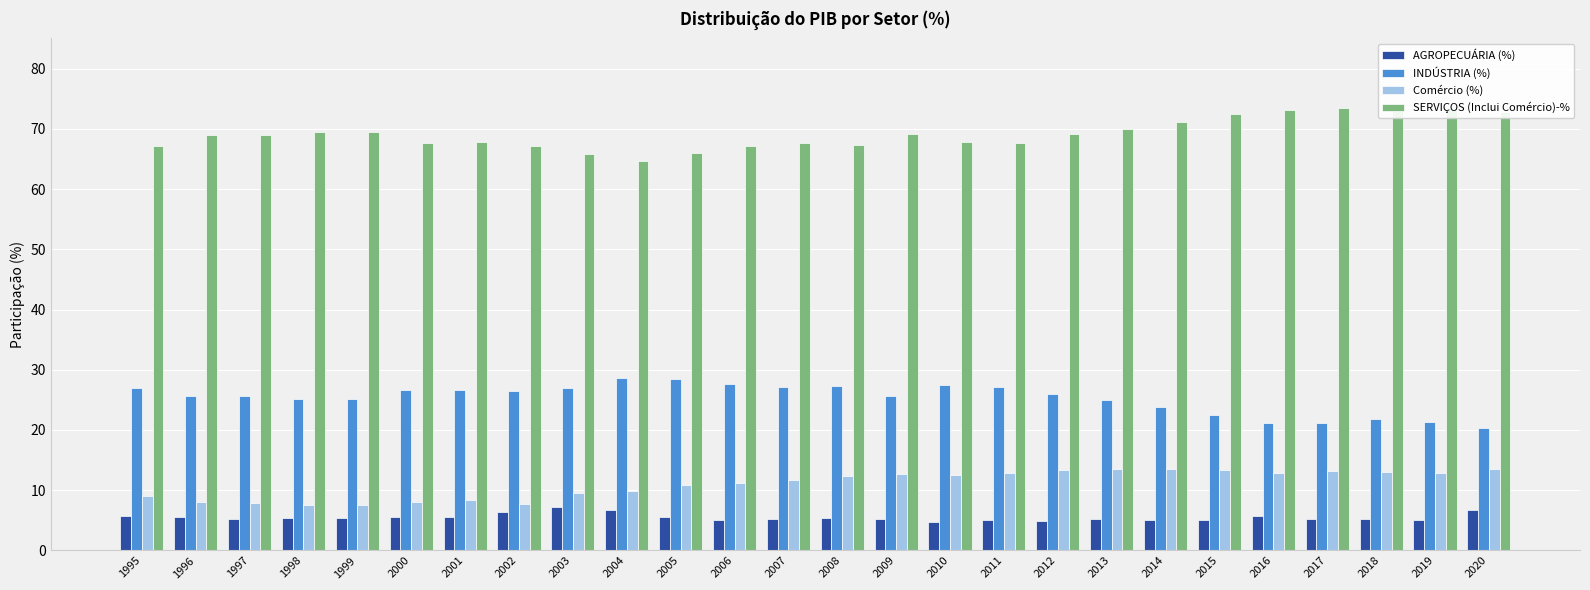

Reading right to left, transcribe all the data shown in this chart.

AGROPECUÁRIA (%): 6.8	5.1	5.2	5.3	5.7	5.0	5.0	5.3	4.9	5.1	4.8	5.2	5.4	5.2	5.1	5.5	6.7	7.2	6.4	5.6	5.5	5.4	5.4	5.3	5.5	5.8
INDÚSTRIA (%): 20.4	21.4	21.8	21.1	21.2	22.5	23.8	24.9	26.0	27.2	27.4	25.6	27.3	27.1	27.7	28.5	28.6	27.0	26.4	26.6	26.7	25.1	25.1	25.7	25.6	27.0
Comércio (%): 13.6	12.9	13.0	13.2	12.9	13.3	13.6	13.5	13.4	12.9	12.6	12.7	12.3	11.7	11.2	10.8	9.9	9.5	7.7	8.3	8.1	7.6	7.5	7.9	8.0	9.1
SERVIÇOS (Inclui Comércio)-%: 72.8	73.5	73.0	73.5	73.1	72.5	71.2	69.9	69.1	67.7	67.8	69.2	67.3	67.7	67.2	66.0	64.7	65.8	67.2	67.8	67.7	69.5	69.5	69.0	69.0	67.2